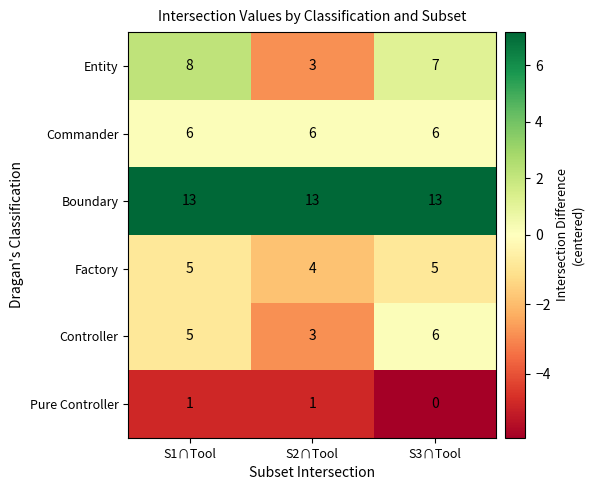

Between S2∩Tool and S3∩Tool, which series saw the biggest shift?

Entity